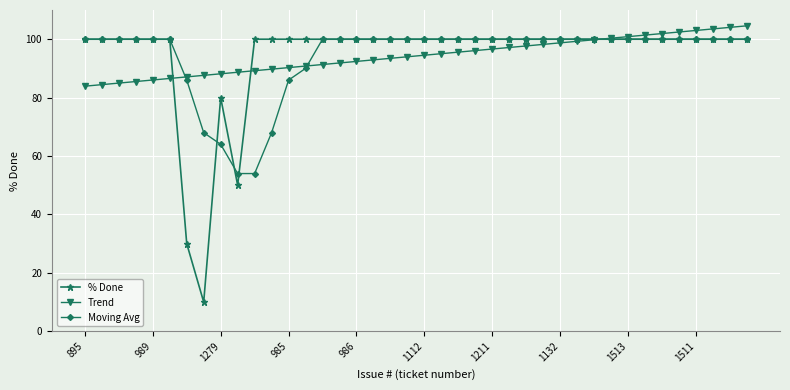

What is the maximum value for Trend?

104.6